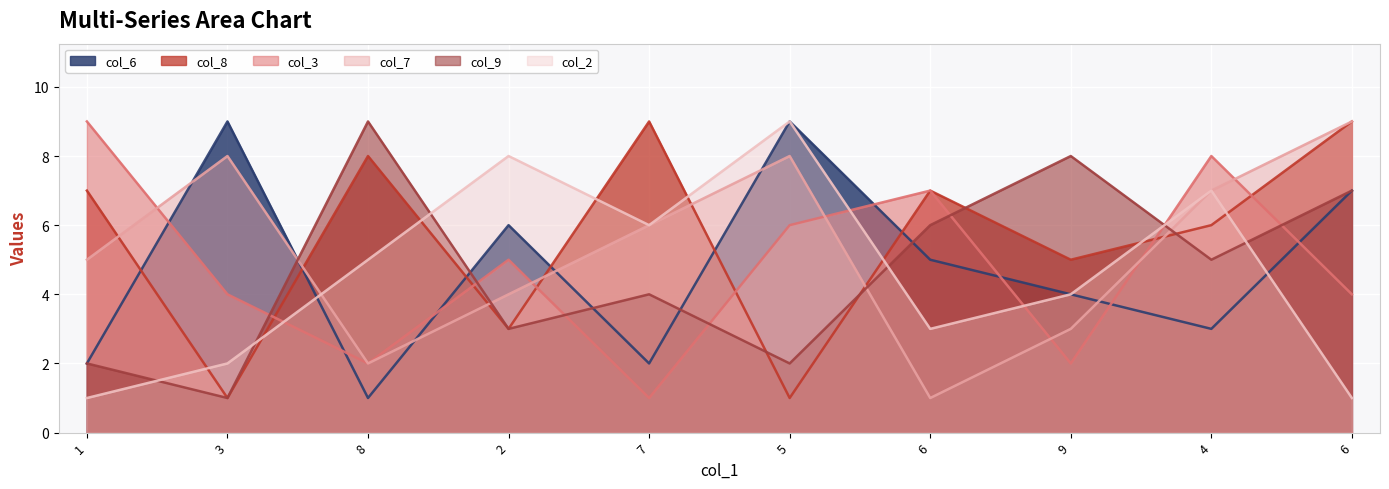

The col_6 series shows 9 at 6. True or false?

False